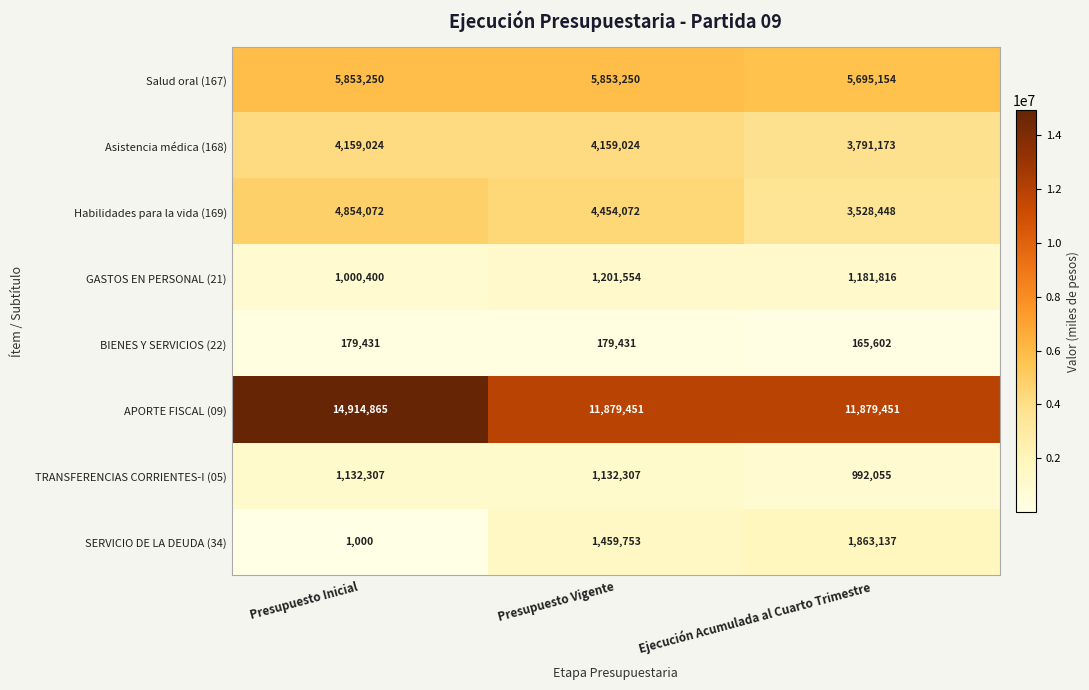

How many SERVICIO DE LA DEUDA (34) values are between 1000 and 1863137?

3